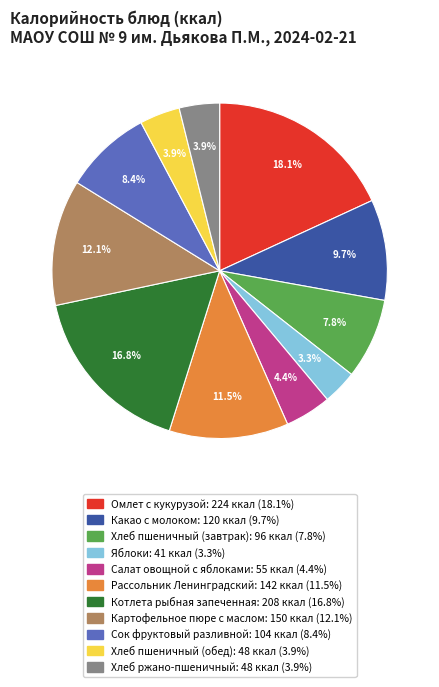

To the nearest percent, what is the average slice percentage?

9%